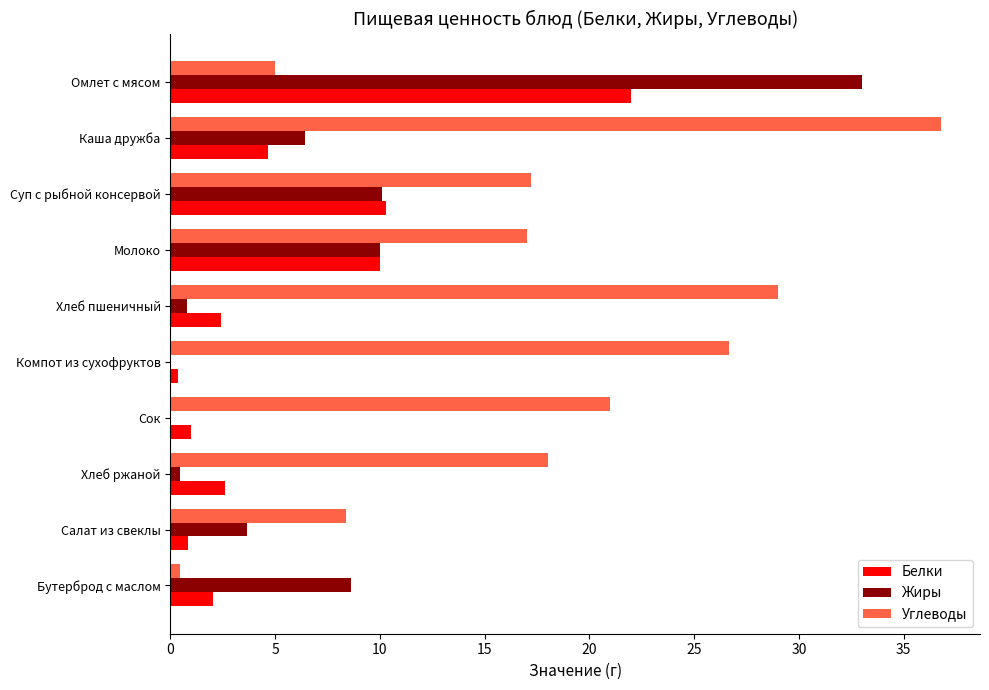

Which series changed the most between Салат из свеклы and Сок?

Углеводы